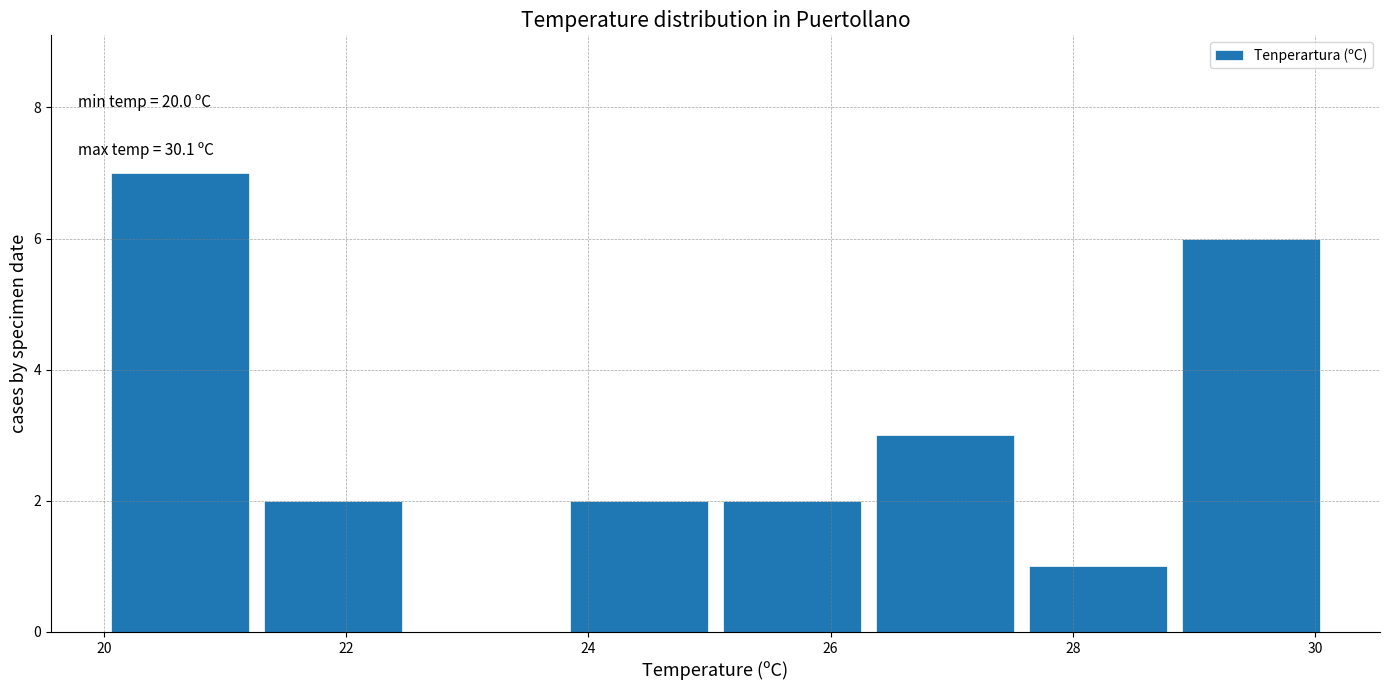

Which range on the x-axis has the tallest bar?

20.0 to 21.2